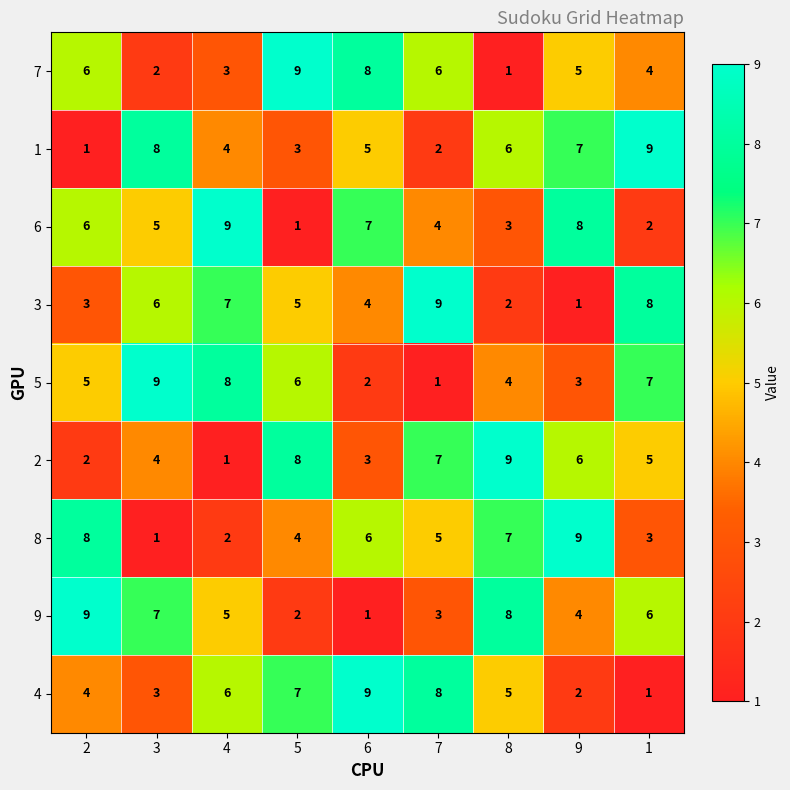

What is the sum of all 9 values?

45